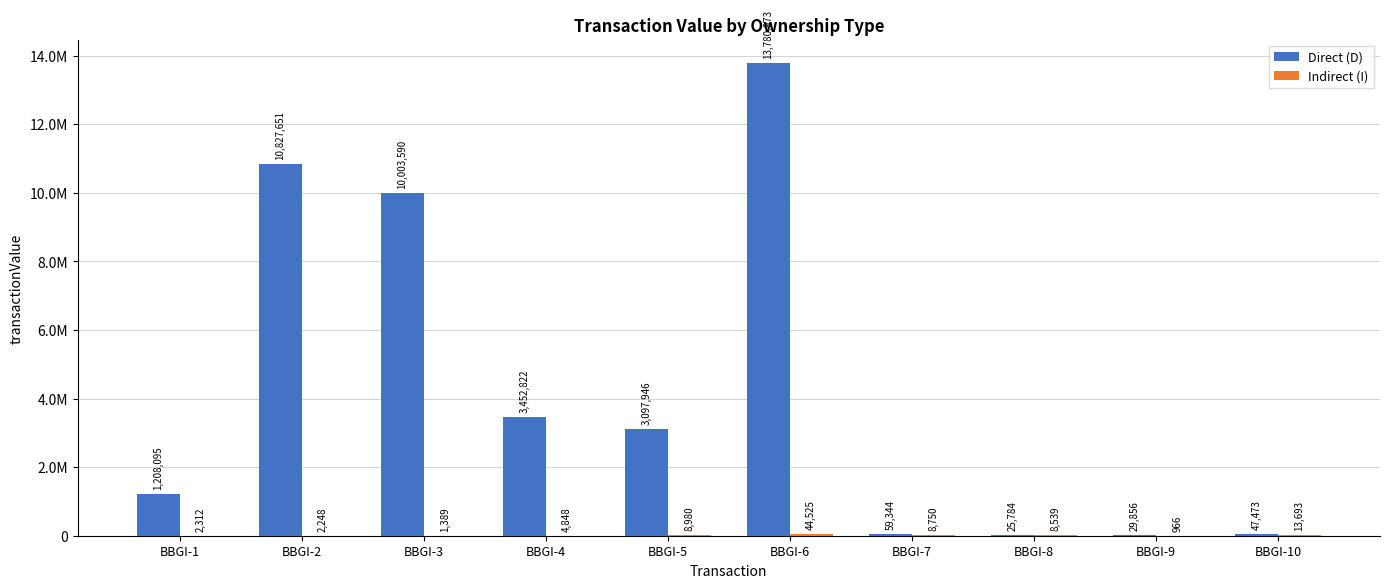

Reading left to right, transcribe all the data shown in this chart.

Direct (D): BBGI-1=1208095	BBGI-2=10827651	BBGI-3=10003590	BBGI-4=3452822	BBGI-5=3097946	BBGI-6=13780973	BBGI-7=59344	BBGI-8=25784	BBGI-9=29856	BBGI-10=47473
Indirect (I): BBGI-1=2312	BBGI-2=2248	BBGI-3=1389	BBGI-4=4848	BBGI-5=8980	BBGI-6=44525	BBGI-7=8750	BBGI-8=8539	BBGI-9=966	BBGI-10=13693